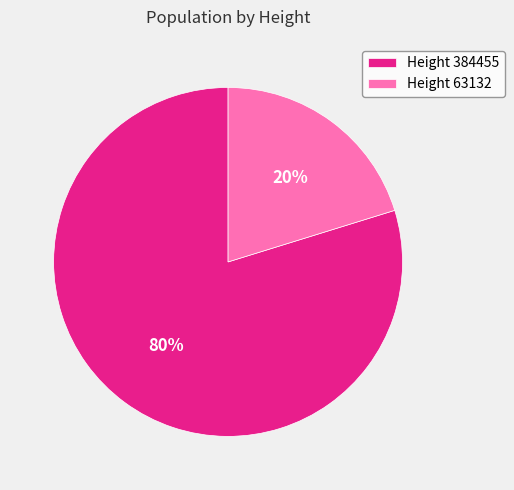

Which category has the smallest portion of the pie?

Height 63132